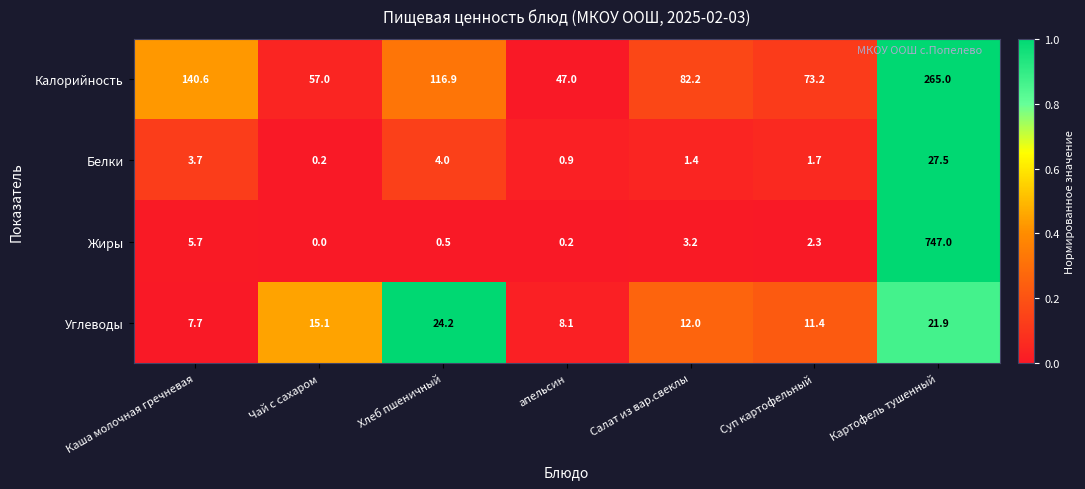

Reading right to left, transcribe all the data shown in this chart.

Калорийность: 265.0	73.2	82.2	47.0	116.9	57.0	140.6
Белки: 27.5	1.7	1.4	0.9	4.0	0.2	3.7
Жиры: 747.0	2.3	3.2	0.2	0.5	0.0	5.7
Углеводы: 21.9	11.4	12.0	8.1	24.2	15.1	7.7